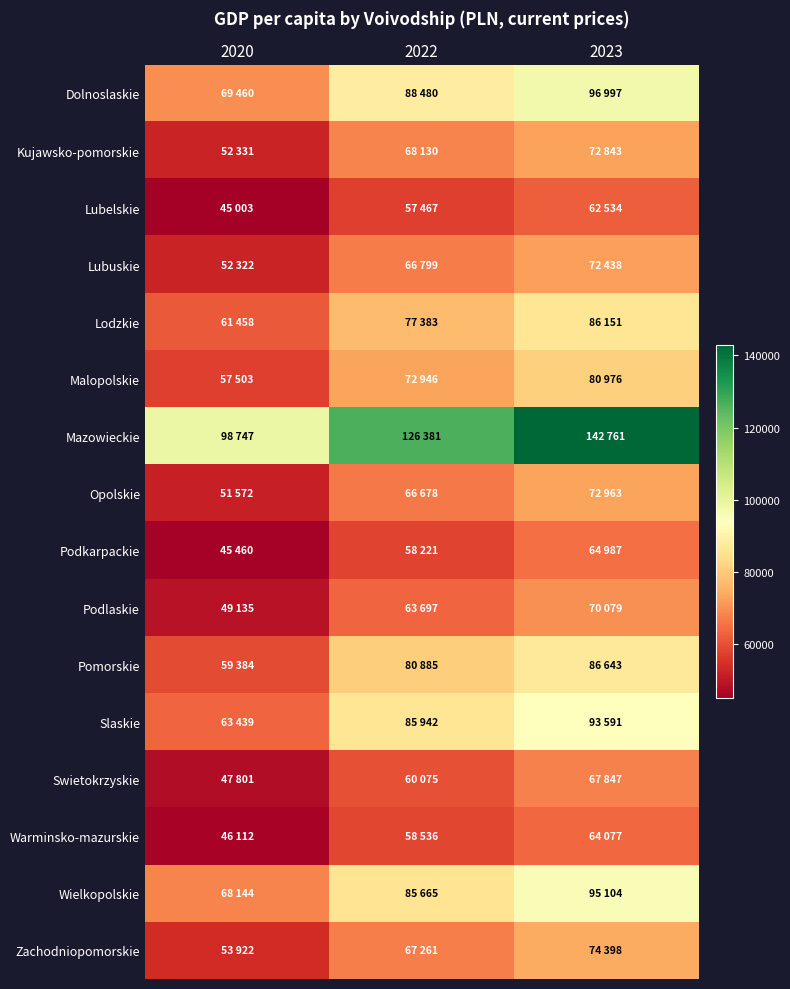

Which series has the largest total across all categories?

Mazowieckie